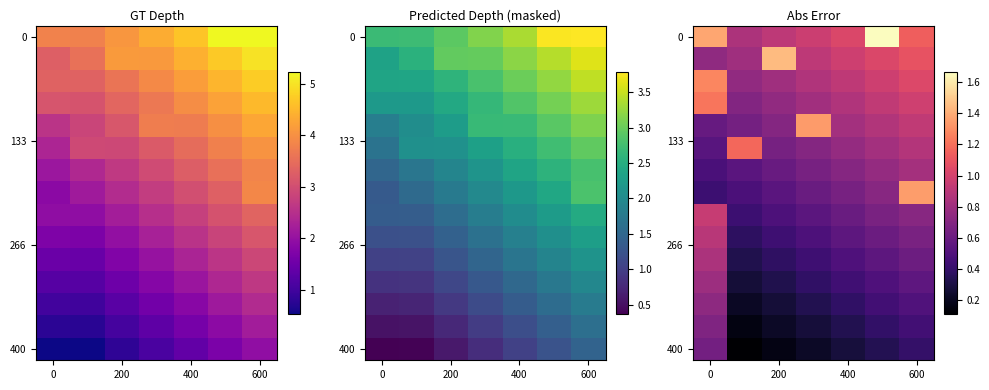

What is the spread (max minus min) of values at 200?

1.3